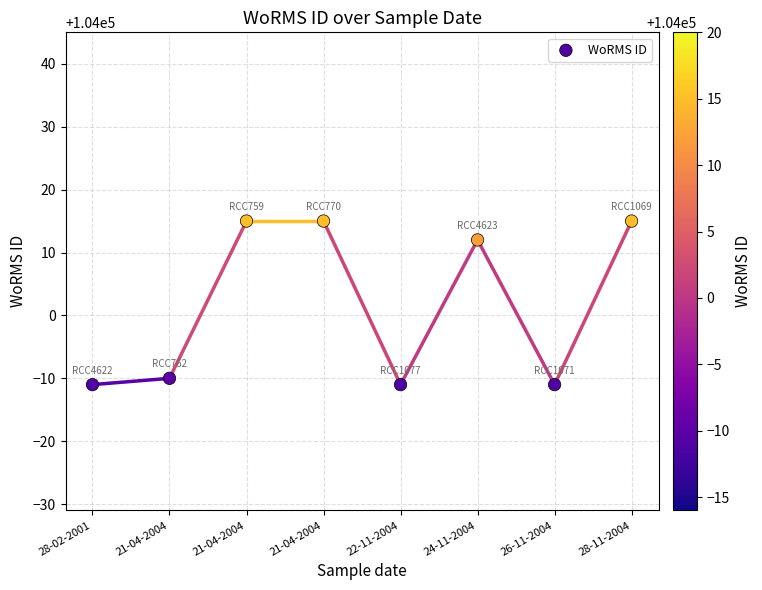

What is the average Y value?

104002